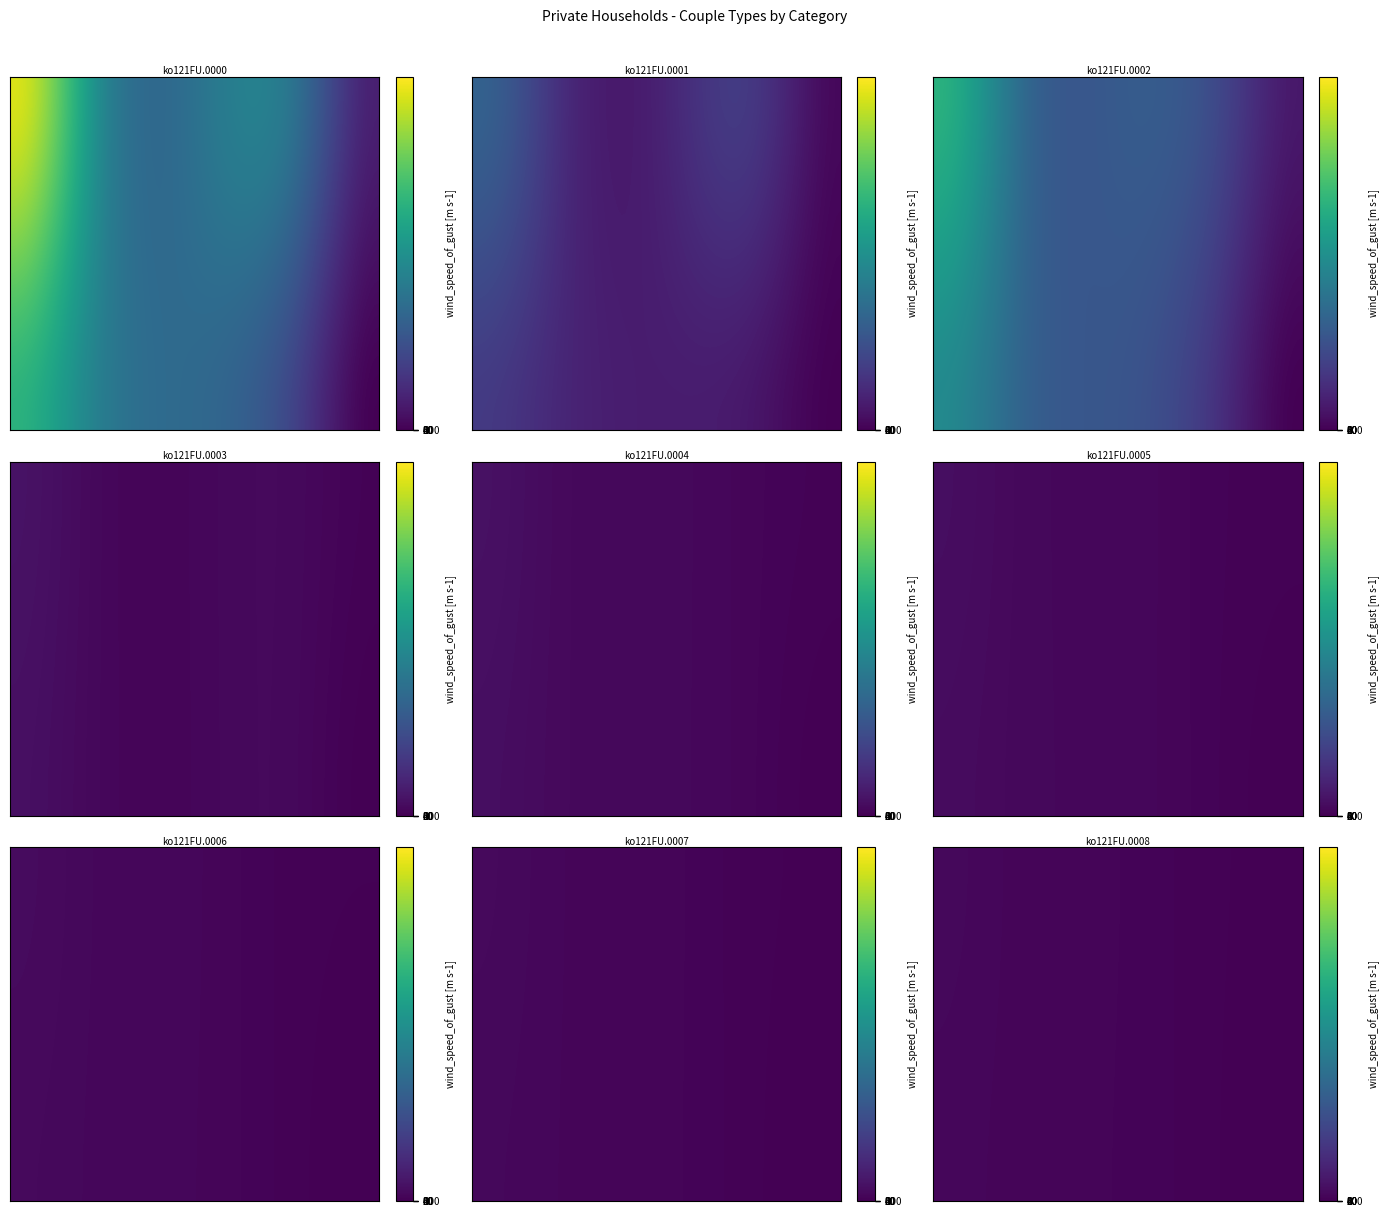

What is the difference between the maximum and minimum values in the ko121FU.0005 series?

10896